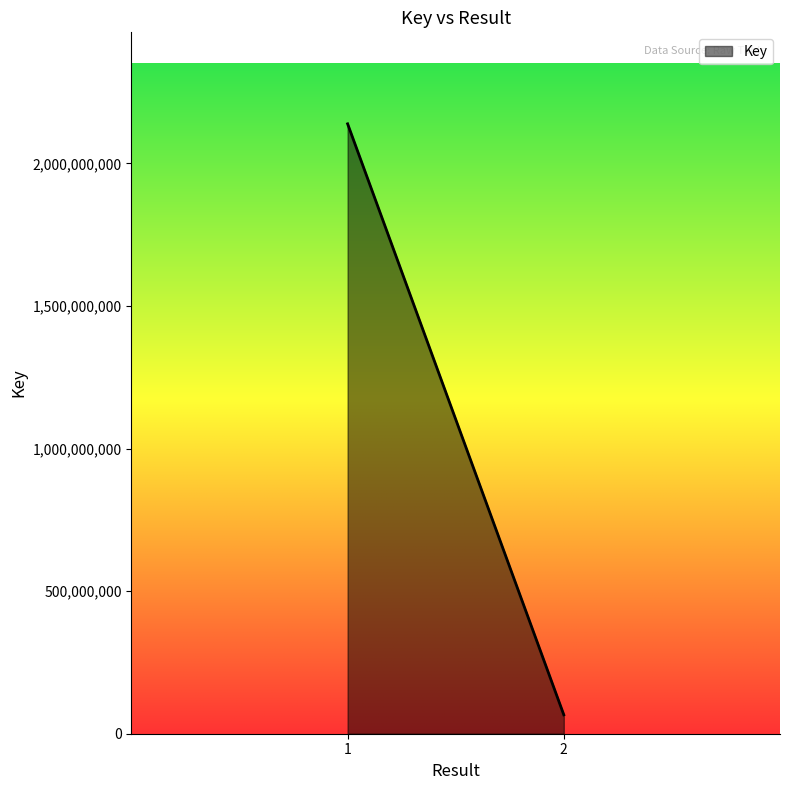

What is the sum of the values at 1 and 2?

2204866002